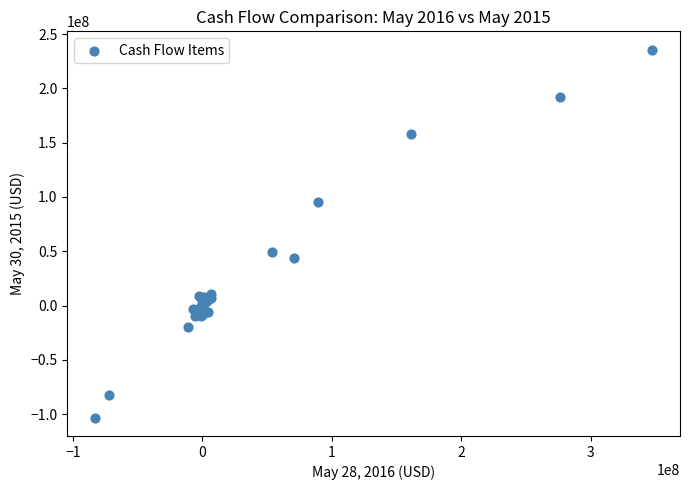

What Y value in the scatter plot is closest to 66212500?

49270000